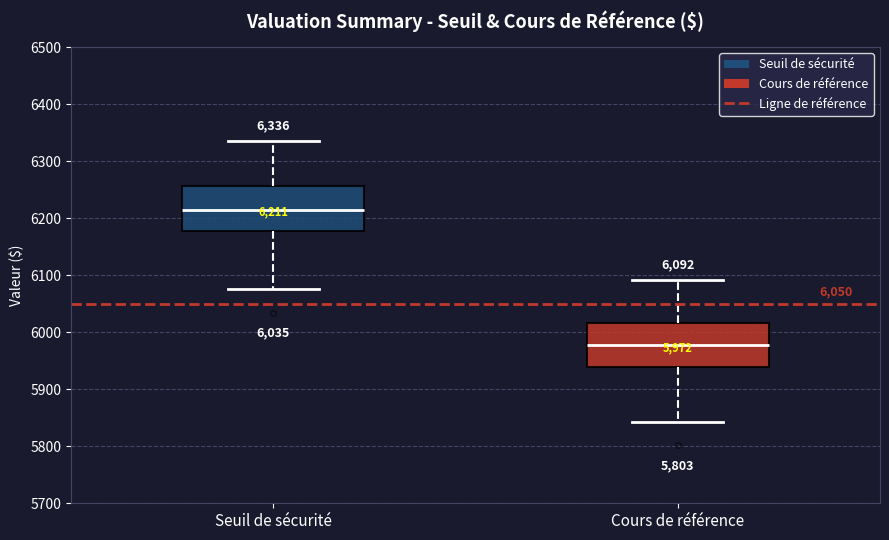

Which box's median line is the lowest?

Cours de référence